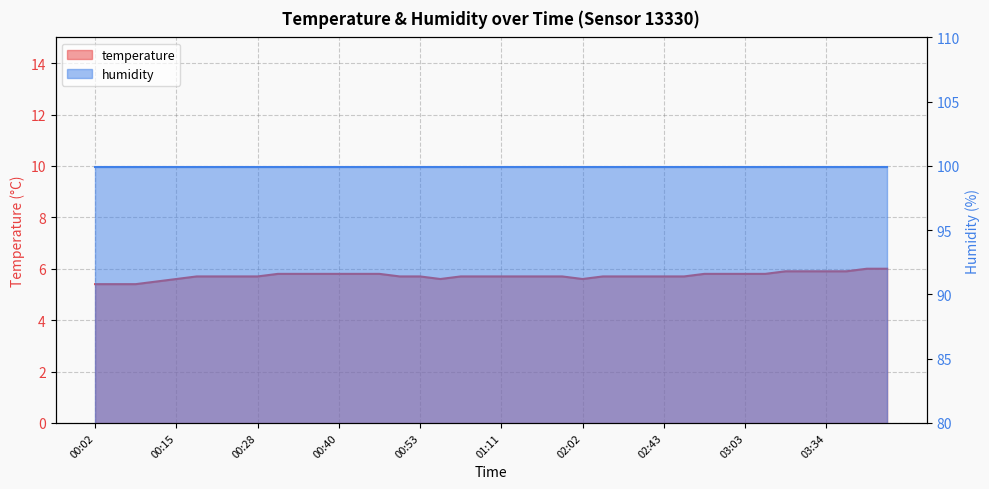

What position from the right is 01:00?

21